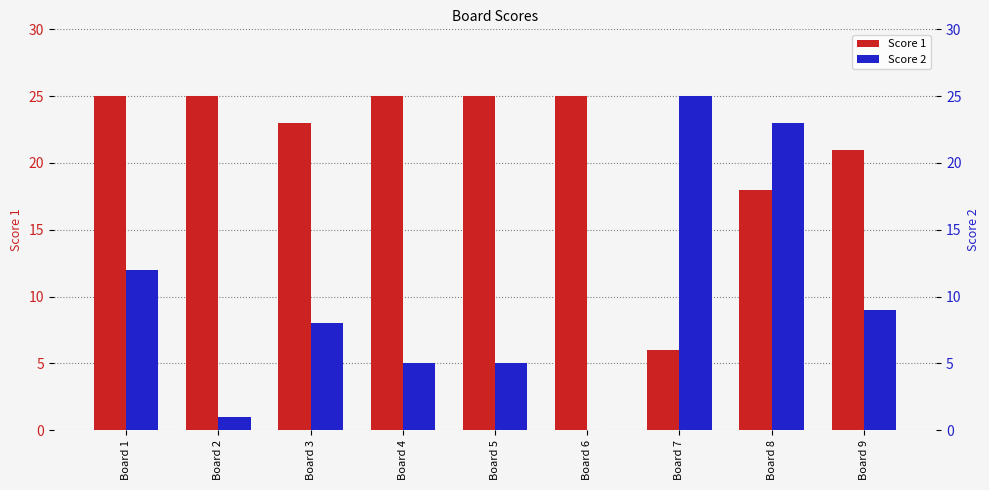

At which category is the sum across all series the highest?

Board 8